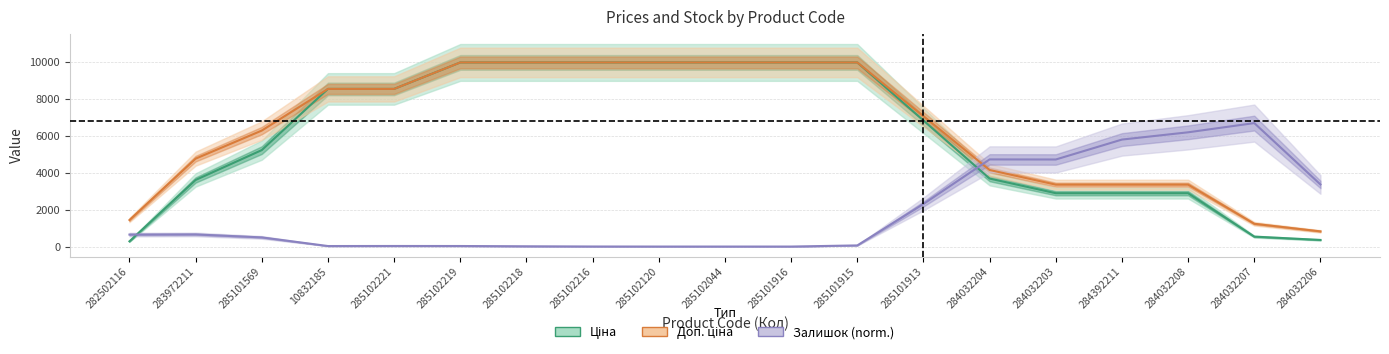

True or false: Ціна and Доп. ціна intersect in this chart.

False